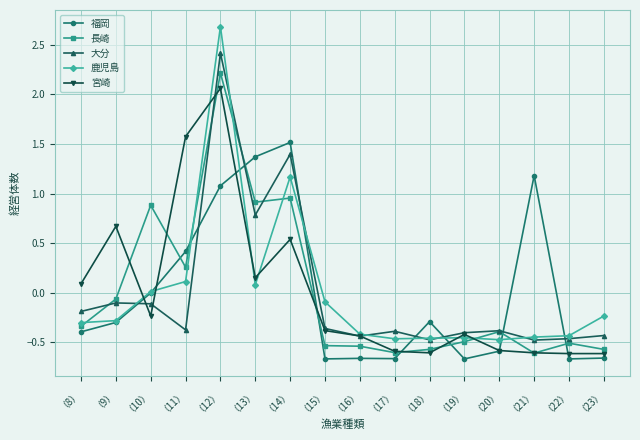

After their last crossing, which series has the higher values: 大分 or 福岡?

大分